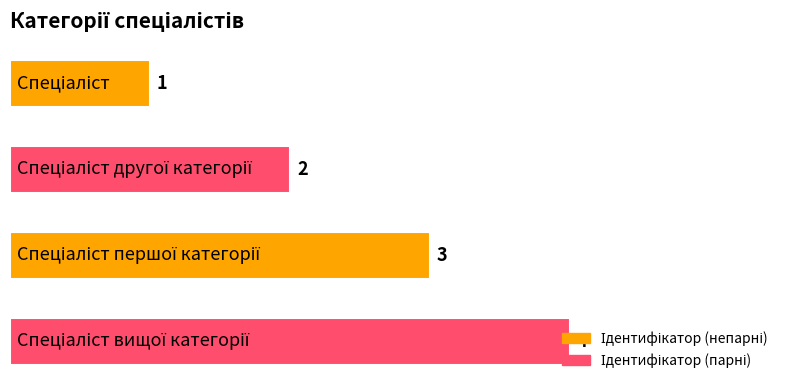

What is the value of the 1st bar from the top?

1